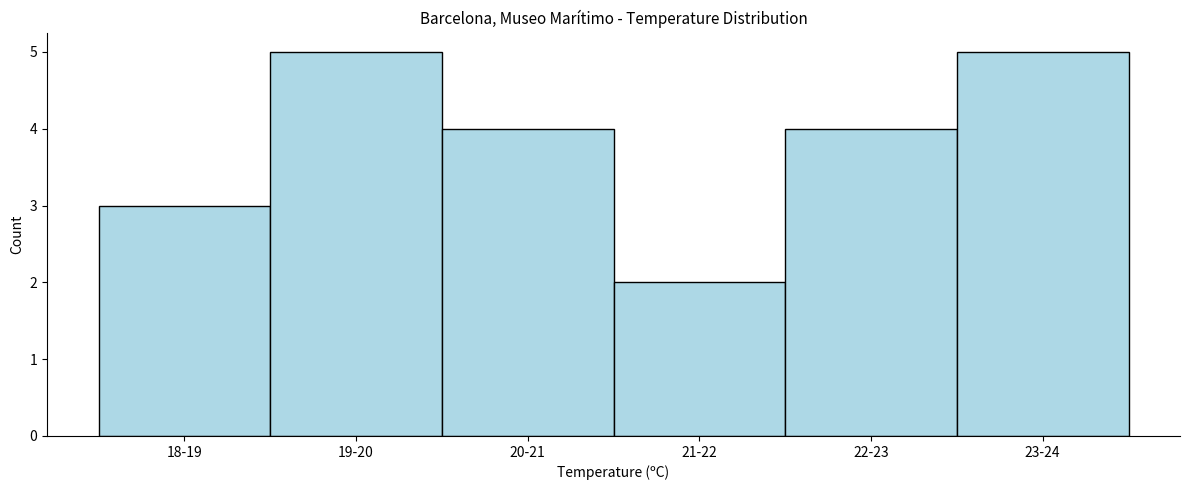

Reading left to right, what are all the values shown in this chart?

18-19=3	19-20=5	20-21=4	21-22=2	22-23=4	23-24=5